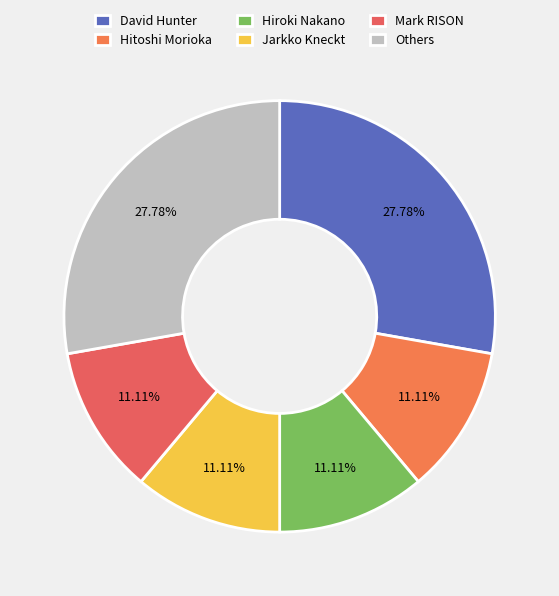

How many segments does this pie chart have?

6